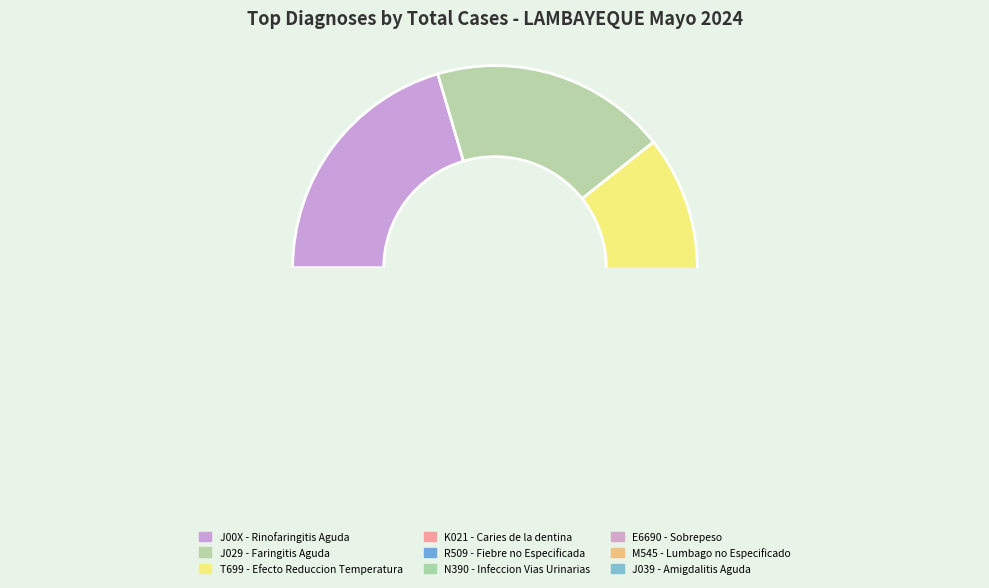

To the nearest percent, what is the combined percentage of M545 - Lumbago no Especificado and K021 - Caries de la dentina?

16%